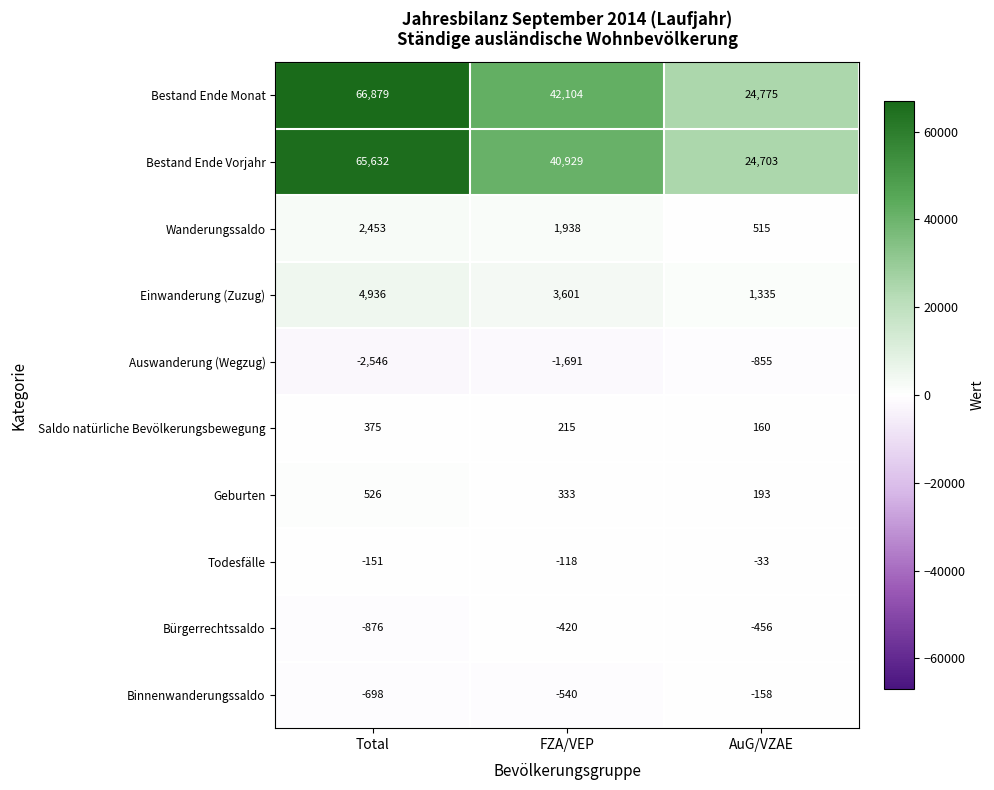

Reading left to right, extract all data points from this chart.

Bestand Ende Monat: Total=66879	FZA/VEP=42104	AuG/VZAE=24775
Bestand Ende Vorjahr: Total=65632	FZA/VEP=40929	AuG/VZAE=24703
Wanderungssaldo: Total=2453	FZA/VEP=1938	AuG/VZAE=515
Einwanderung (Zuzug): Total=4936	FZA/VEP=3601	AuG/VZAE=1335
Auswanderung (Wegzug): Total=-2546	FZA/VEP=-1691	AuG/VZAE=-855
Saldo natürliche Bevölkerungsbewegung: Total=375	FZA/VEP=215	AuG/VZAE=160
Geburten: Total=526	FZA/VEP=333	AuG/VZAE=193
Todesfälle: Total=-151	FZA/VEP=-118	AuG/VZAE=-33
Bürgerrechtssaldo: Total=-876	FZA/VEP=-420	AuG/VZAE=-456
Binnenwanderungssaldo: Total=-698	FZA/VEP=-540	AuG/VZAE=-158